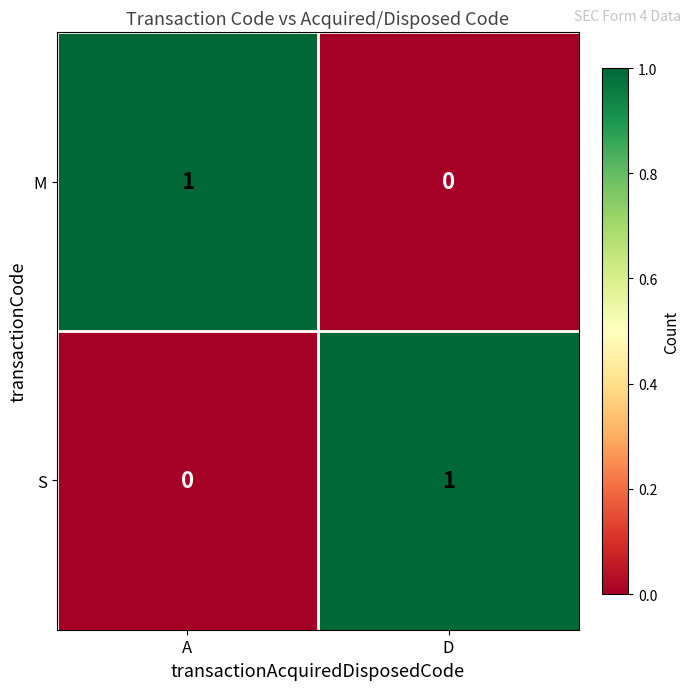

At how many categories does at least one series exceed 0?

2